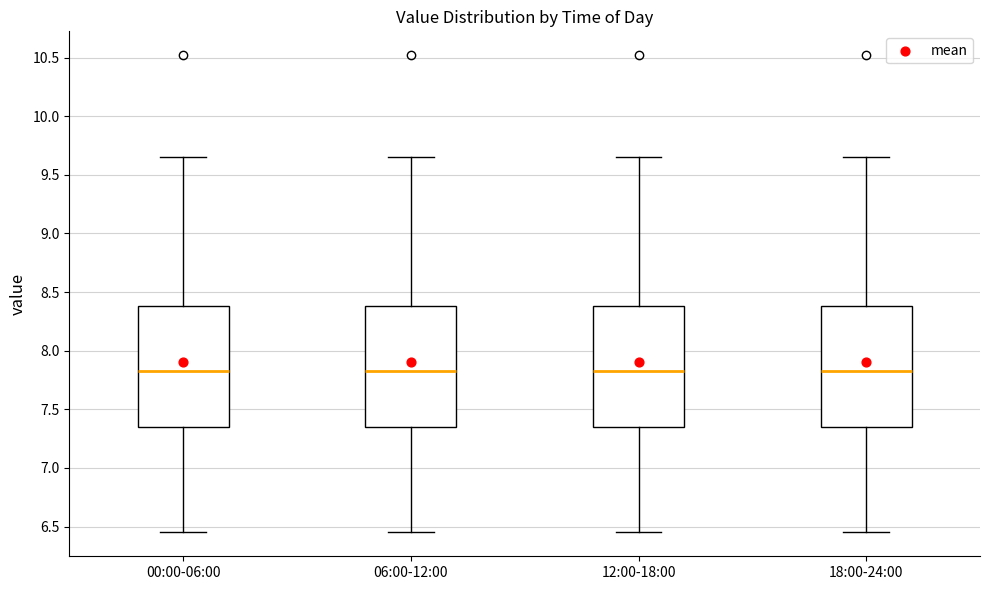

Reading left to right, read every box against the y-axis: the position of its median line, the range the box covers, and the ends of its whiskers. The values are not printed on the chart, so give them approximately, as read against the axis.

00:00-06:00: median 7.85, box 7.35 to 8.40, whiskers 6.45 to 9.65
06:00-12:00: median 7.85, box 7.35 to 8.40, whiskers 6.45 to 9.65
12:00-18:00: median 7.85, box 7.35 to 8.40, whiskers 6.45 to 9.65
18:00-24:00: median 7.85, box 7.35 to 8.40, whiskers 6.45 to 9.65